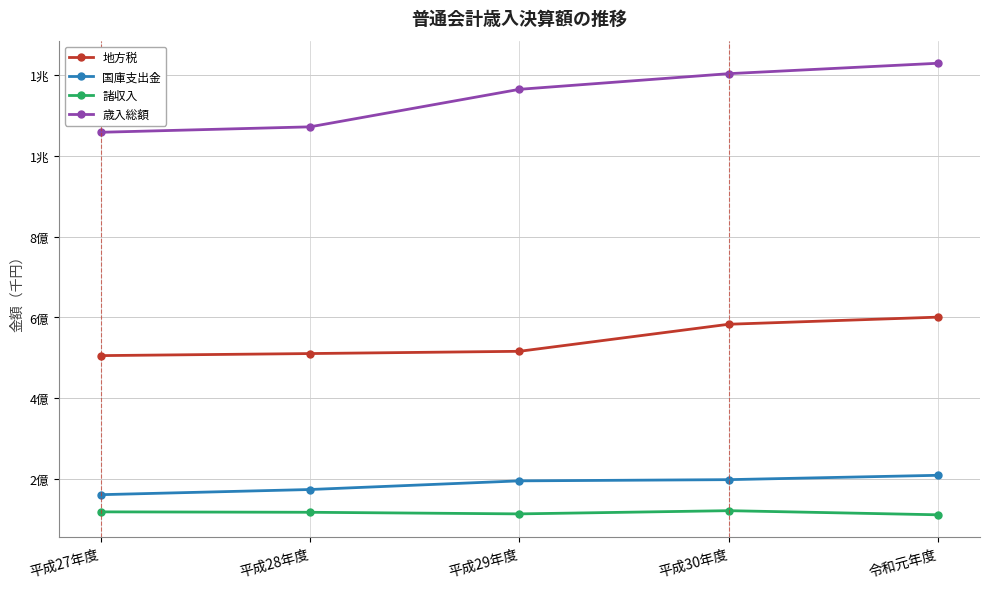

At how many categories does at least one series exceed 487579434?

5